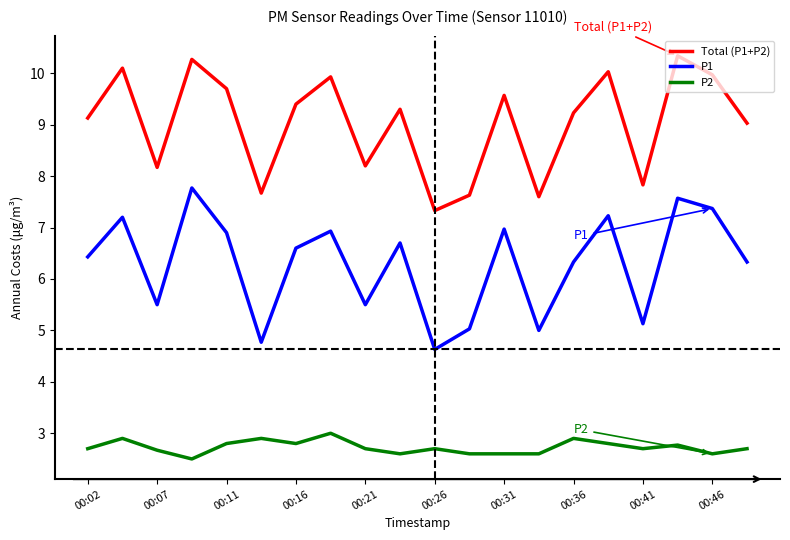

List the series in order of their overall mean, lowest first.

P2, P1, Total (P1+P2)